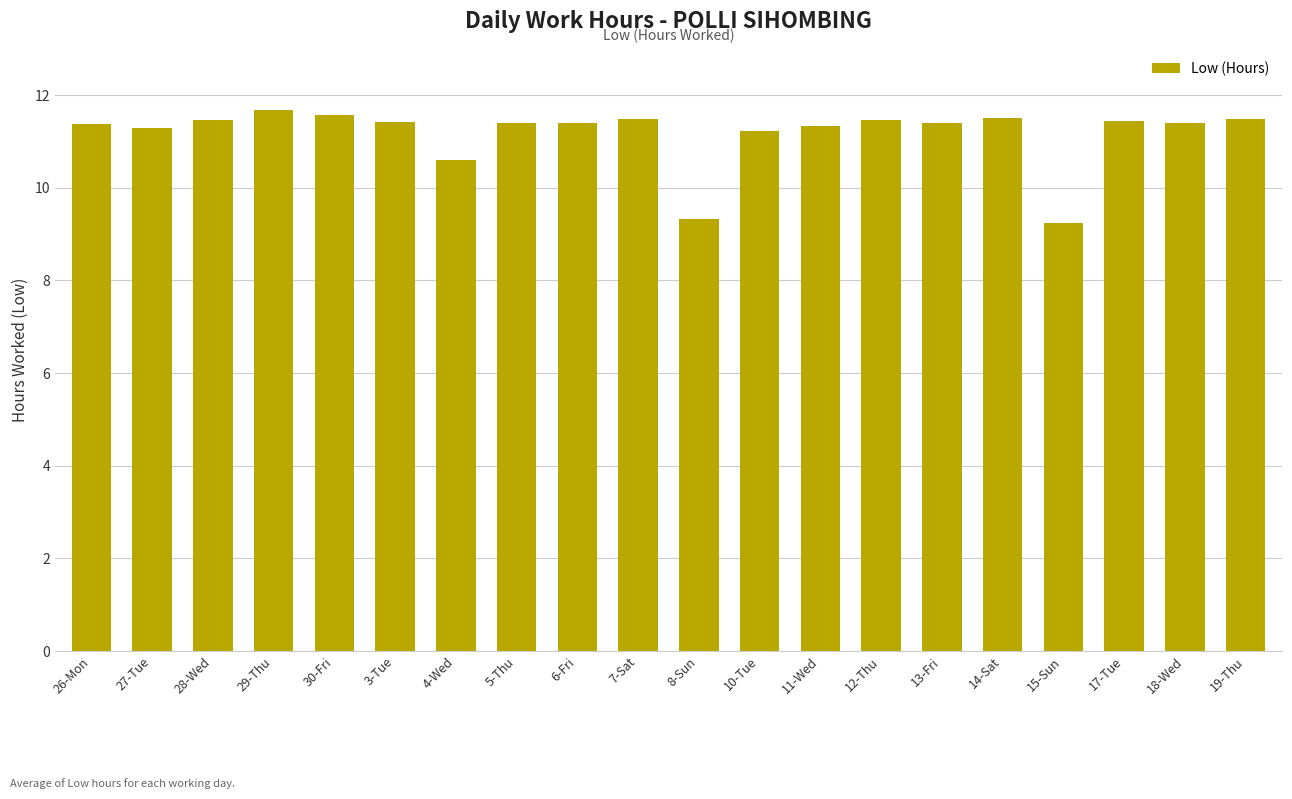

The value at 3-Tue is 11.4. True or false?

True